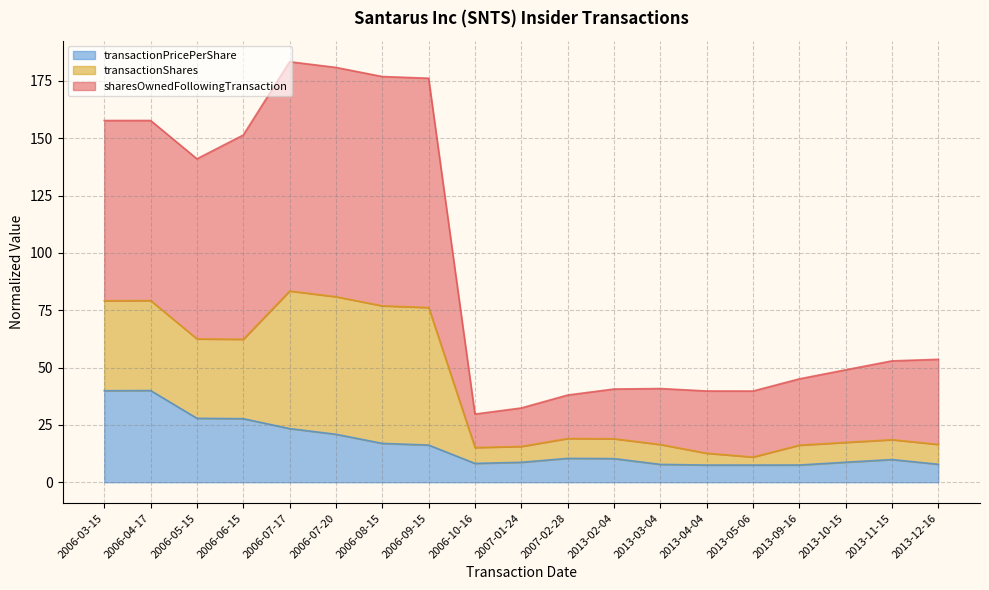

At which category is the sum across all series the highest?

2006-07-17